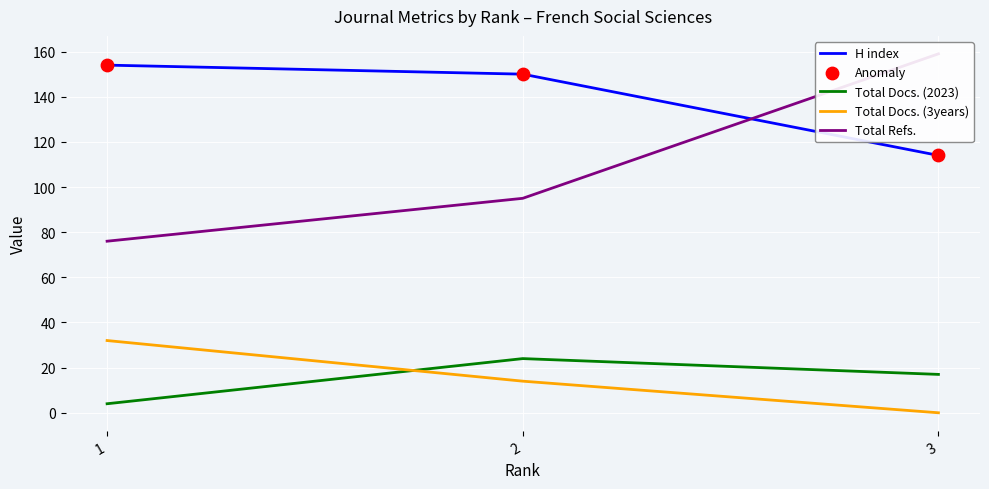

At how many categories does at least one series exceed 67?

3